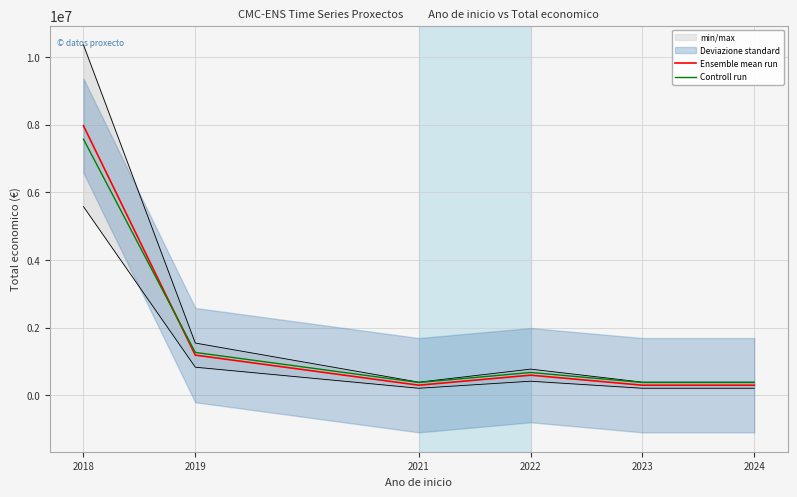

How many lines are shown in the chart?

2